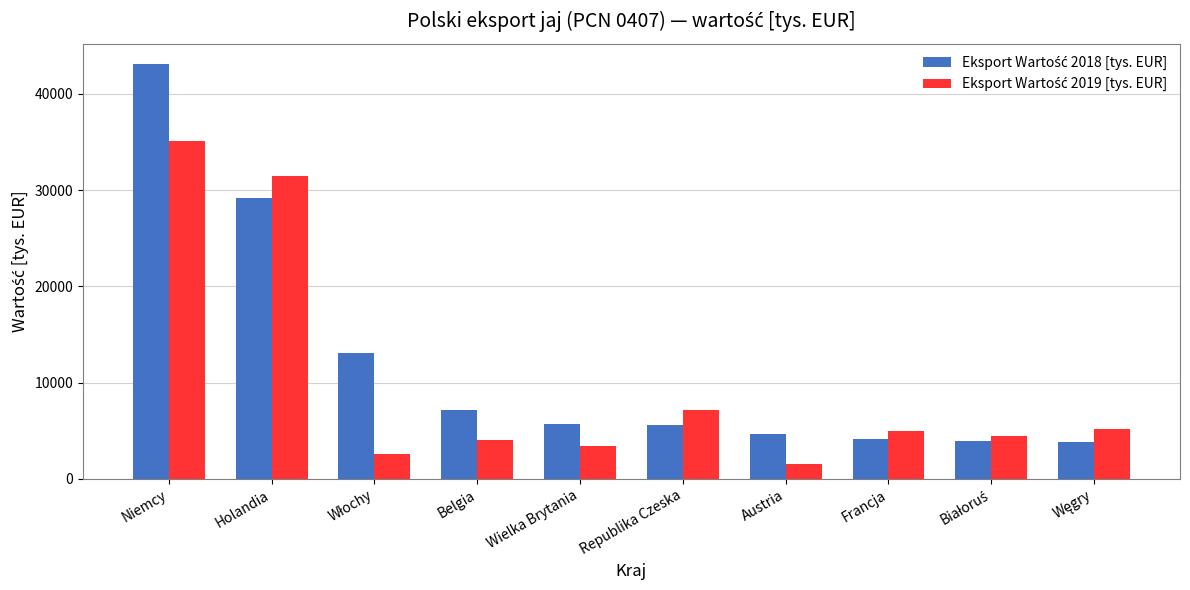

What is the maximum value shown in the chart?

43065.2